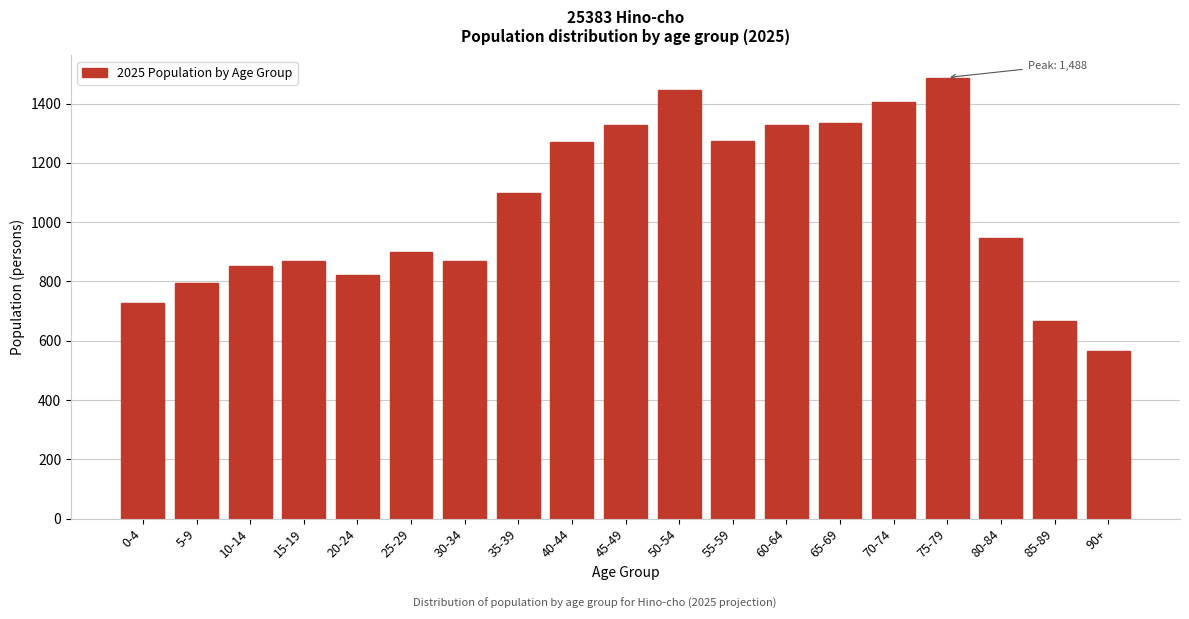

Between 85-89 and 40-44, which is larger?

40-44